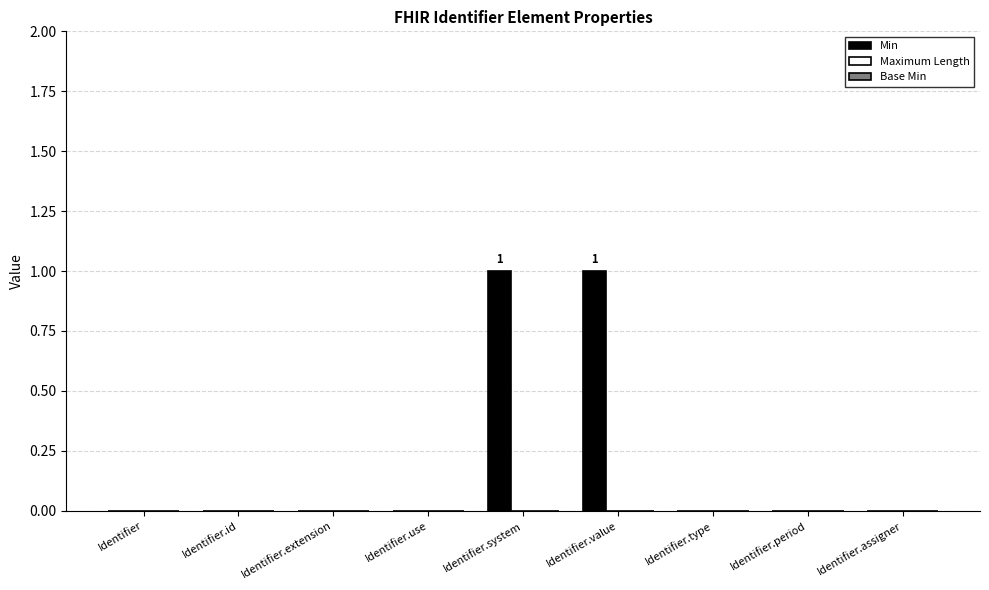

Count the number of categories in the chart.

9